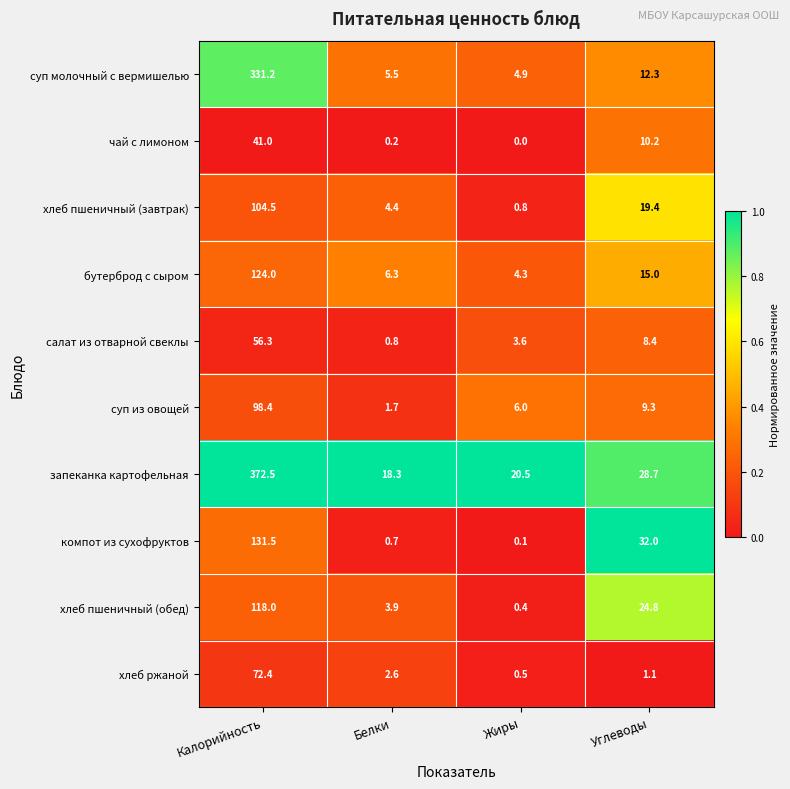

What is the spread (max minus min) of values at Белки?

18.1